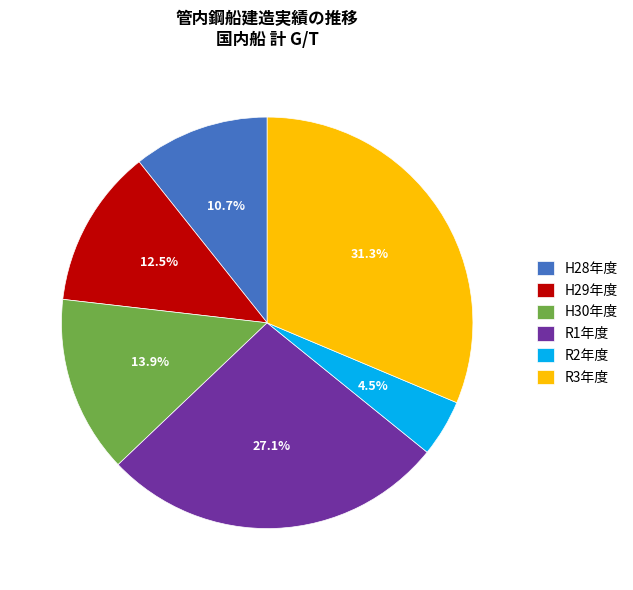

Rank the categories by value from lowest to highest.

R2年度, H28年度, H29年度, H30年度, R1年度, R3年度